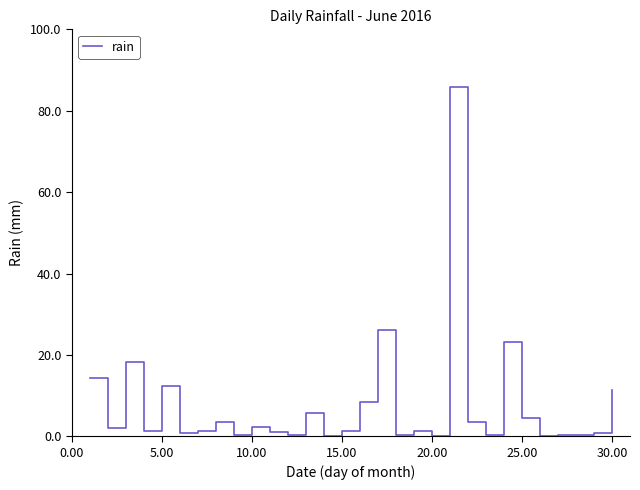

What is the greatest value displayed?

85.8